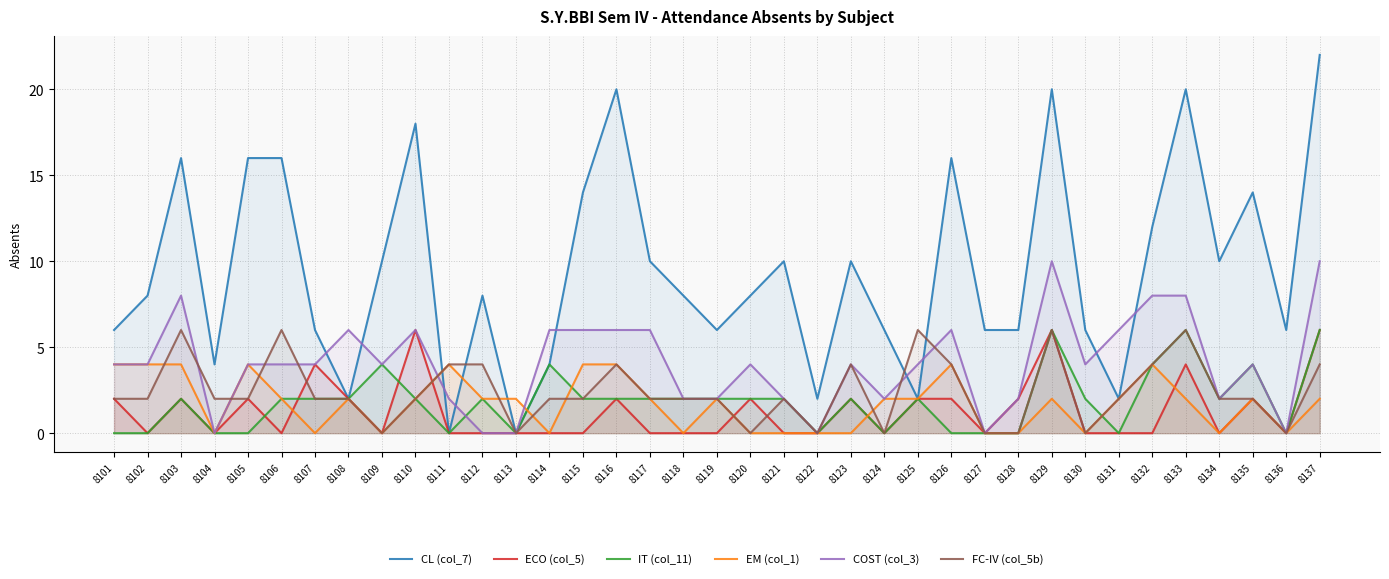

What is the value of the EM (col_1) point at the 24th from the left?

2